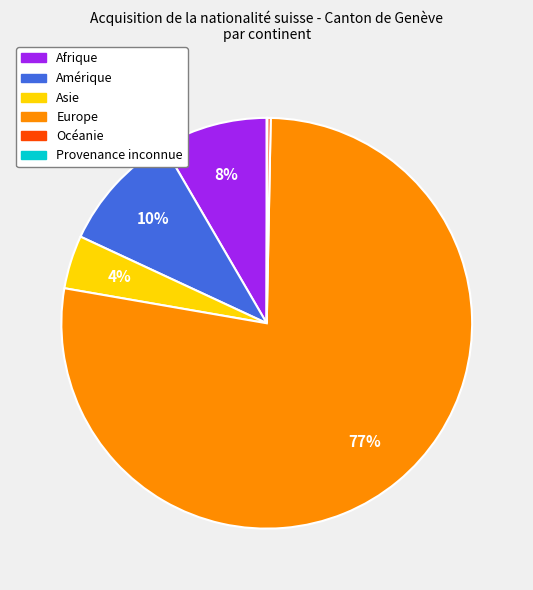

Which slice is the largest?

Europe